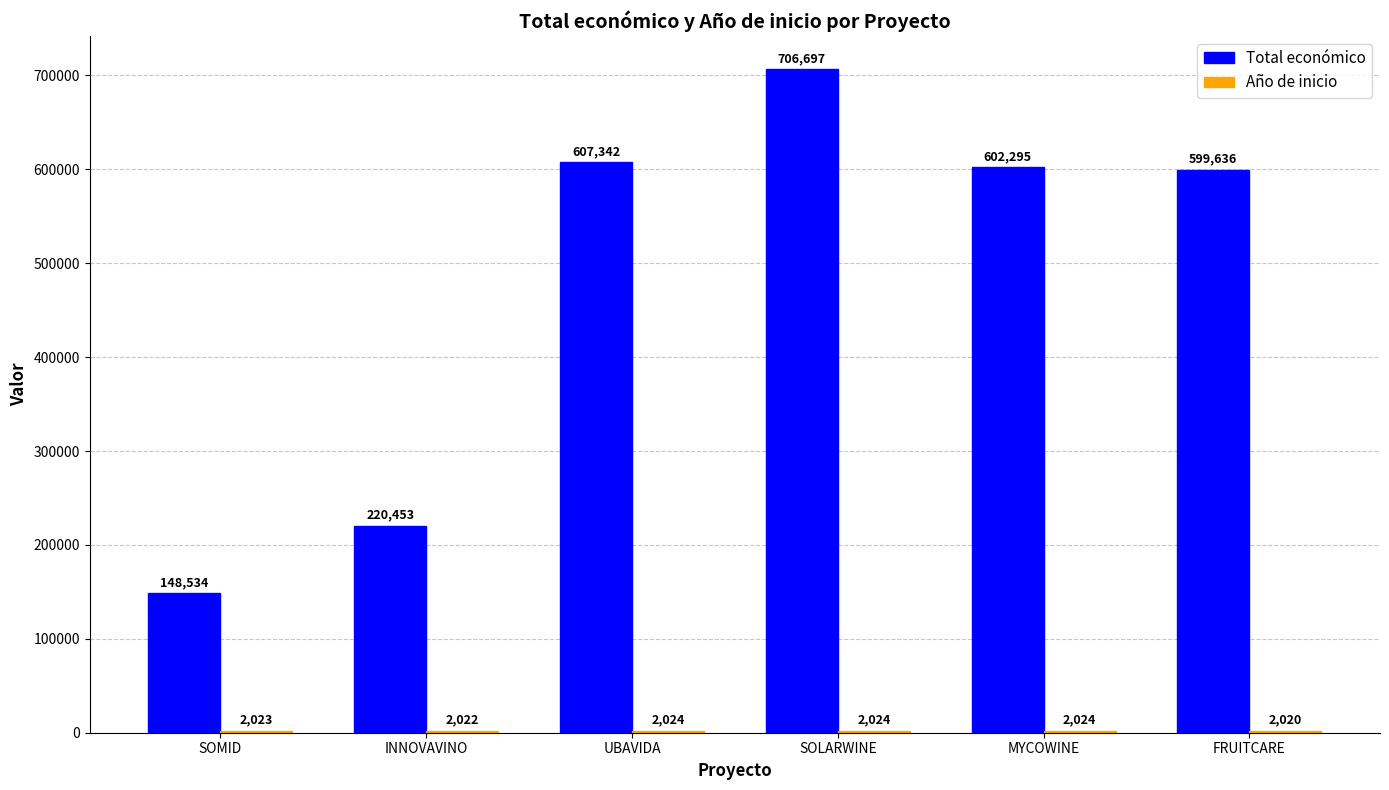

Are the bars grouped side by side (vs. stacked)?

Yes